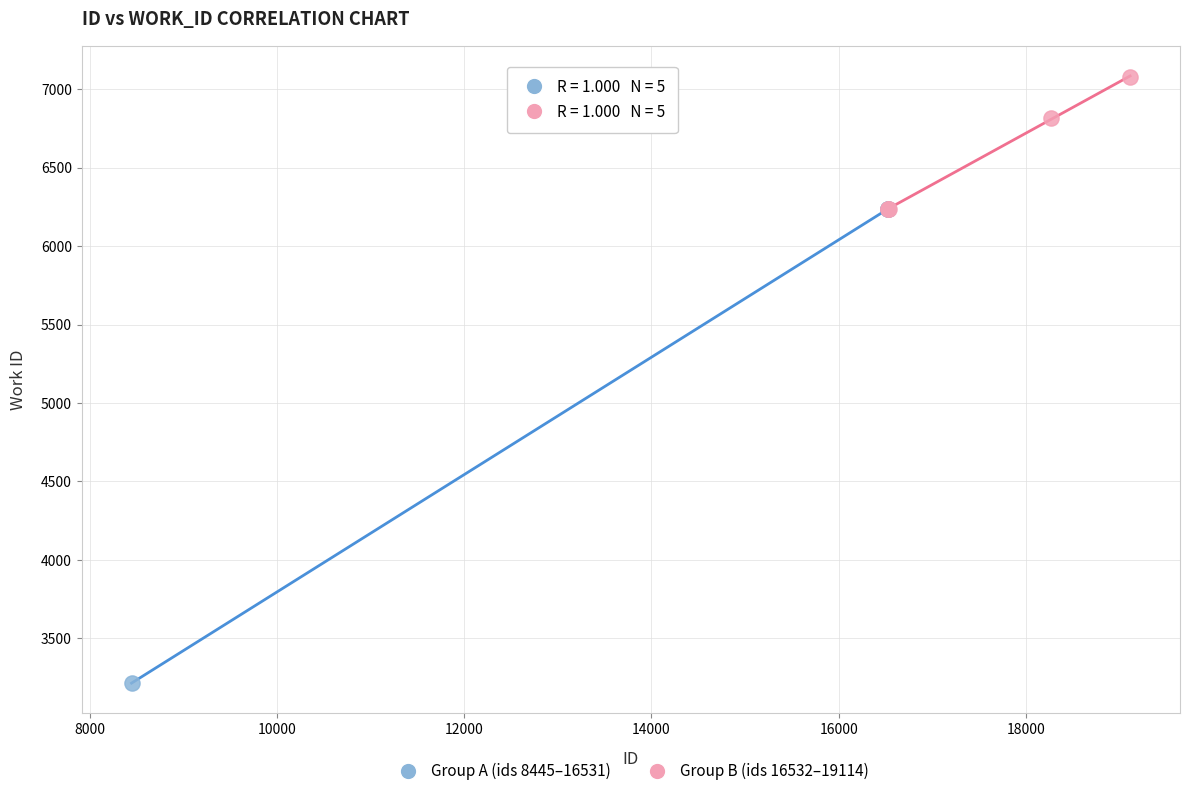

Which series contains the highest Y value?

Group B (ids 16532–19114)